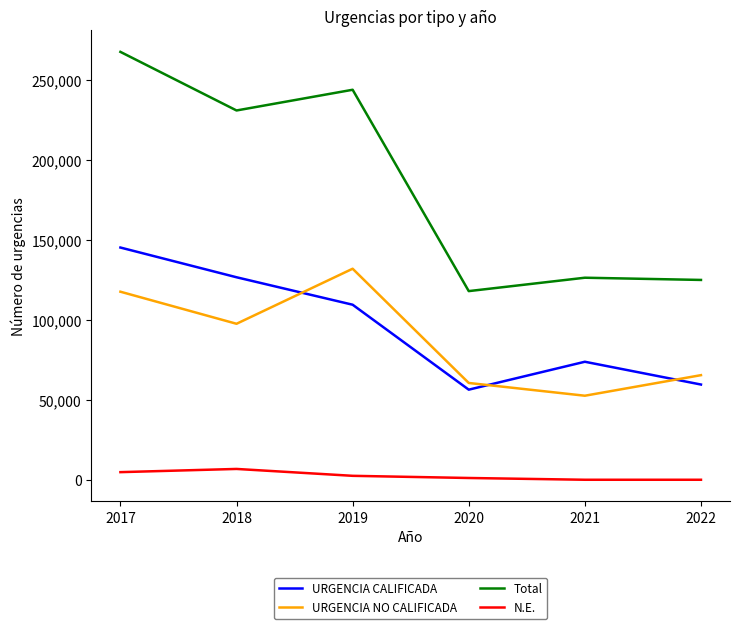

What are all the series names shown in the legend?

URGENCIA CALIFICADA, URGENCIA NO CALIFICADA, Total, N.E.